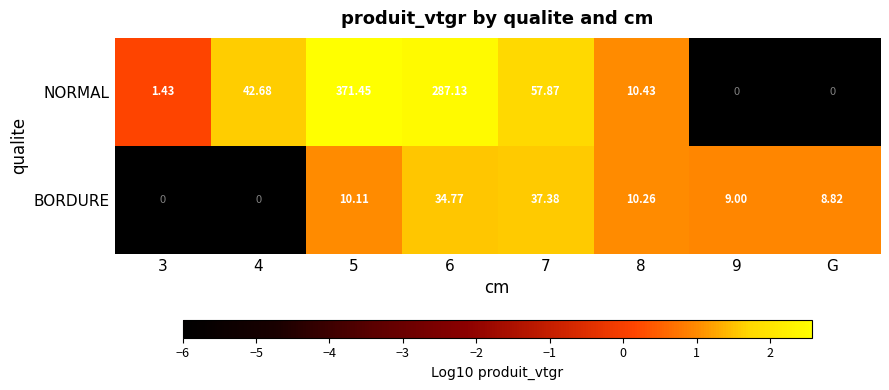

Which series has the widest spread of values?

NORMAL